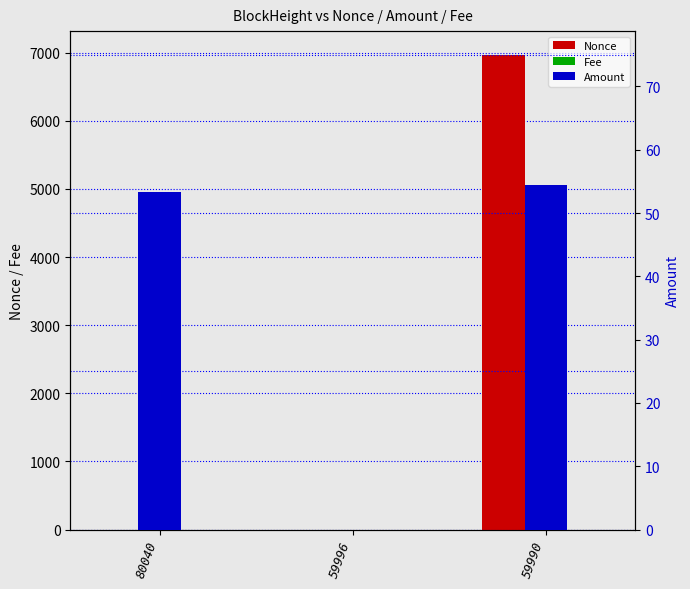

Which series has the largest range (max minus min)?

Nonce